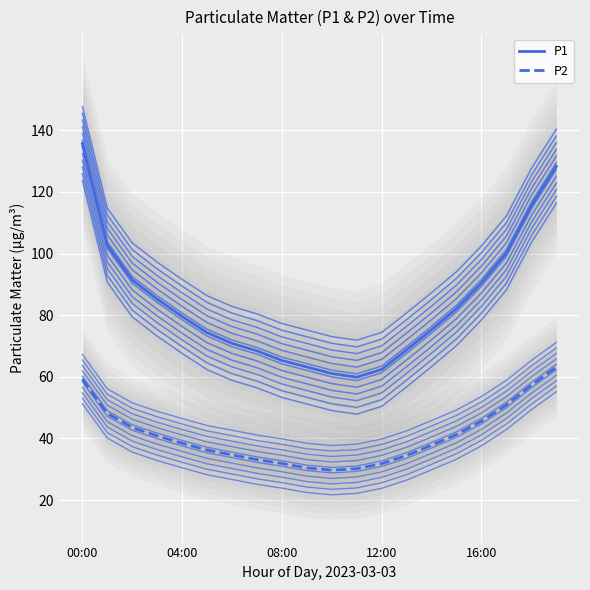

How many data points in P1 are above 79?

10